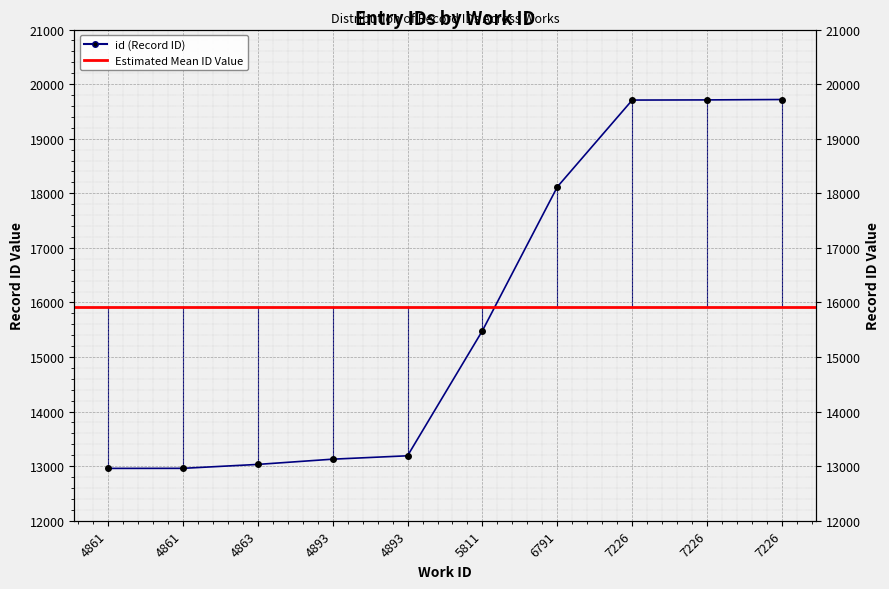

Reading left to right, what are all the values shown in this chart?

4861=12959	4861=12960	4863=13032	4893=13128	4893=13190	5811=15483	6791=18118	7226=19708	7226=19711	7226=19718